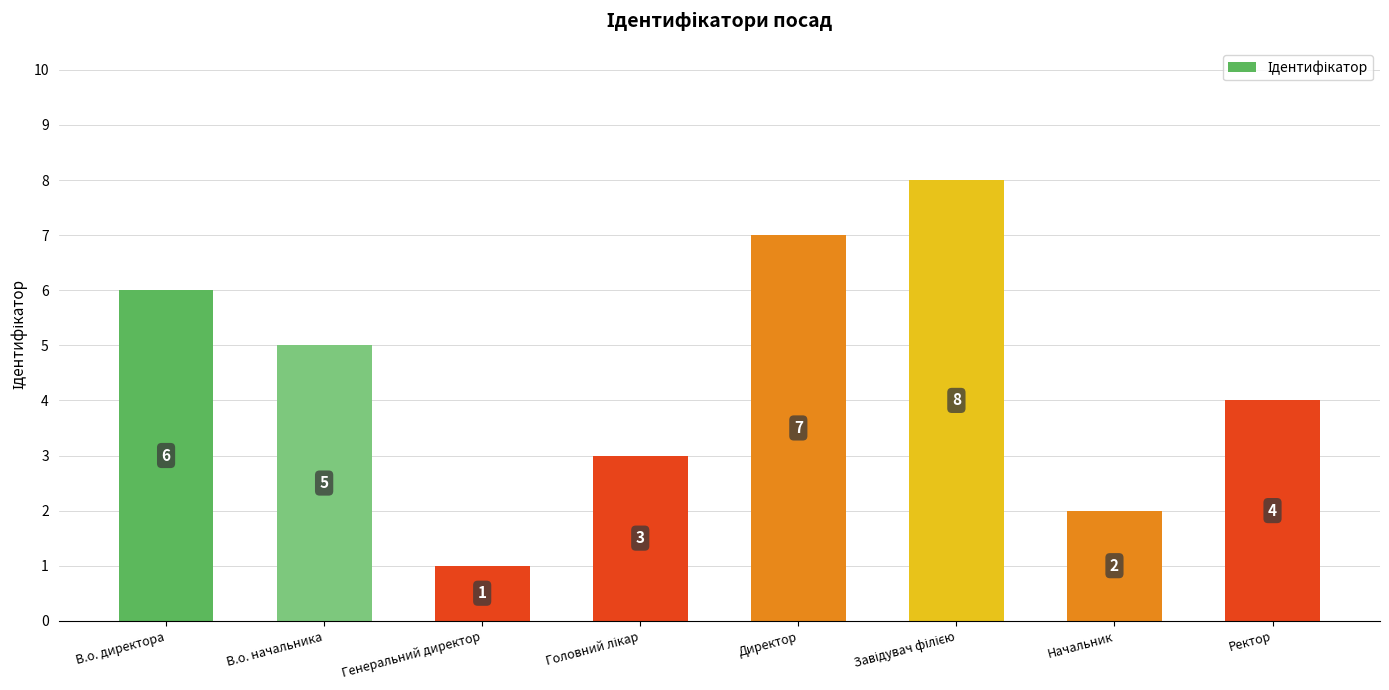

At which label does the data first exceed 5?

В.о. директора